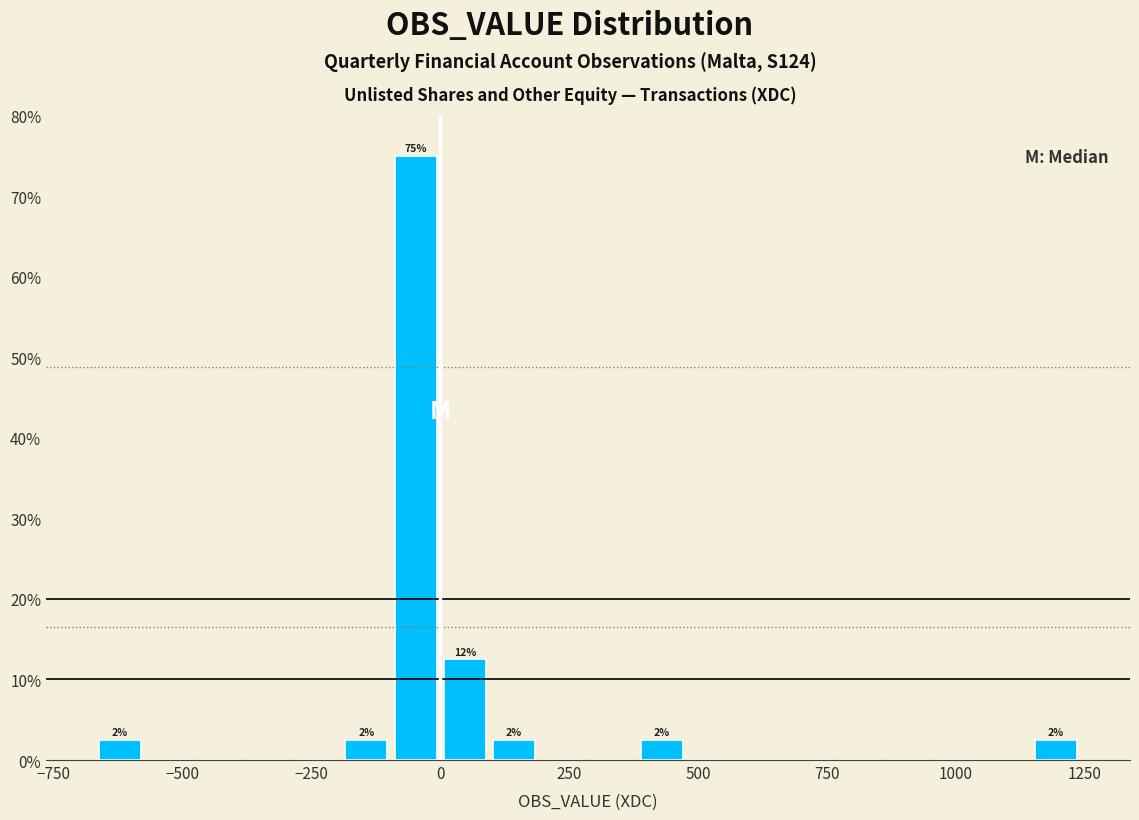

Read against the x-axis, roughly where is the centre of the tallest bar?

-50